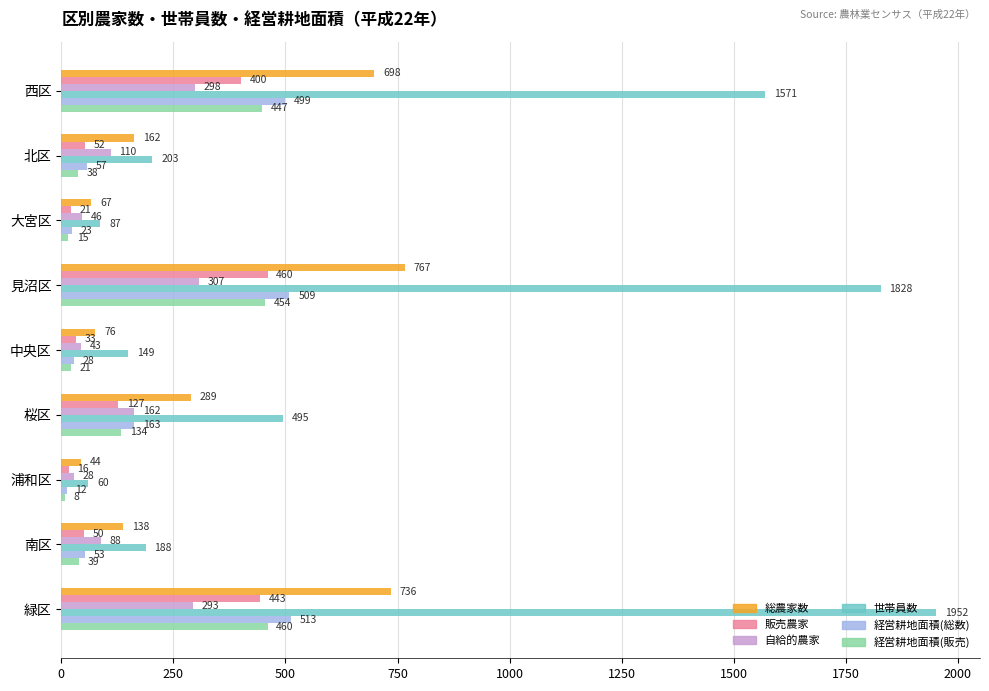

Rank the categories by 総農家数 value from lowest to highest.

浦和区, 大宮区, 中央区, 南区, 北区, 桜区, 西区, 緑区, 見沼区